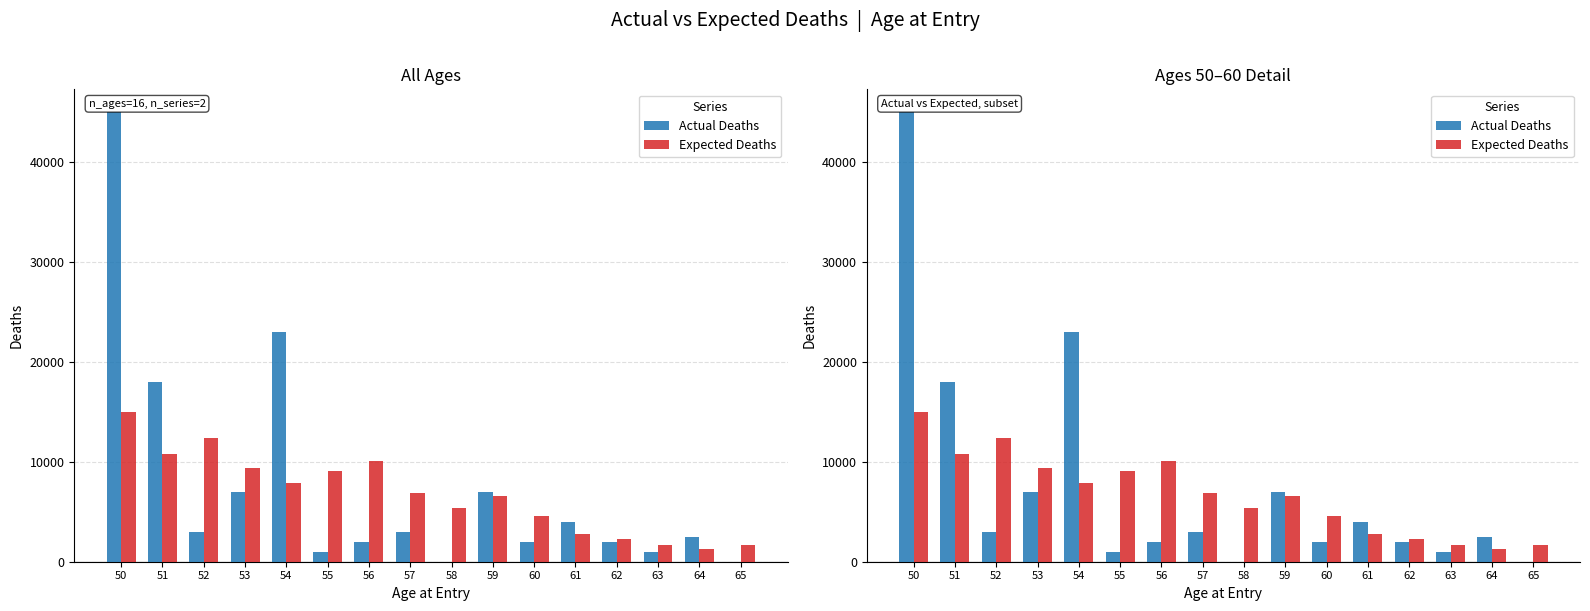

What is the difference between the maximum and minimum values in the Actual Deaths series?

45000